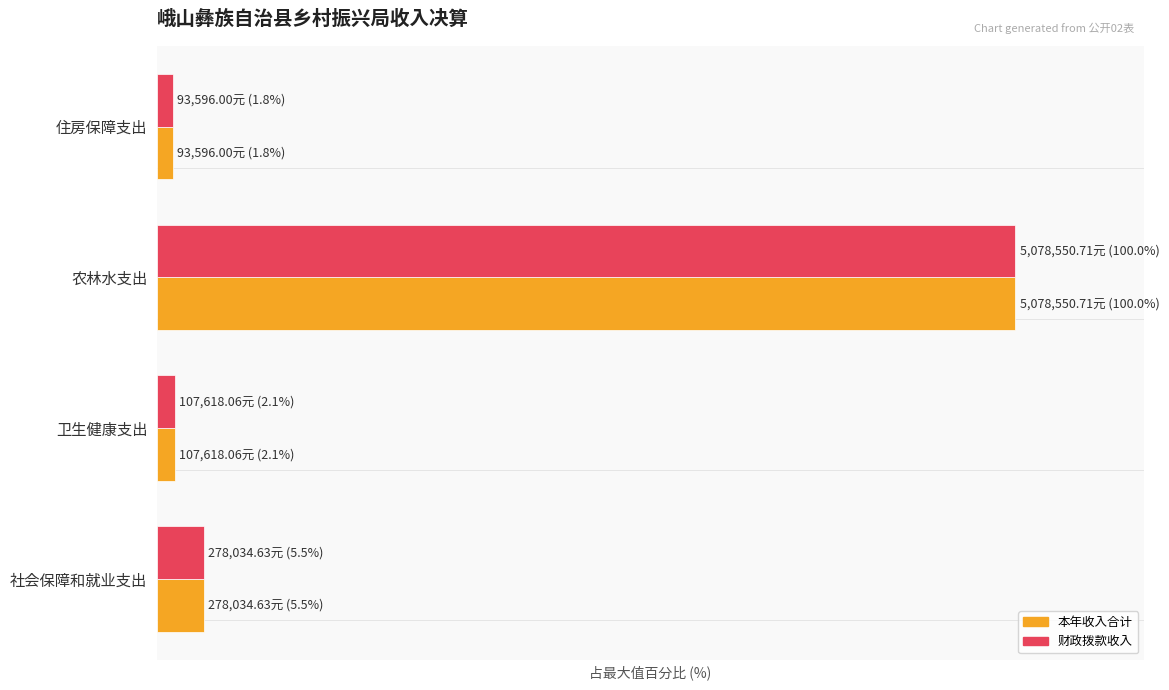

At which category does the chart reach its peak across all series?

农林水支出